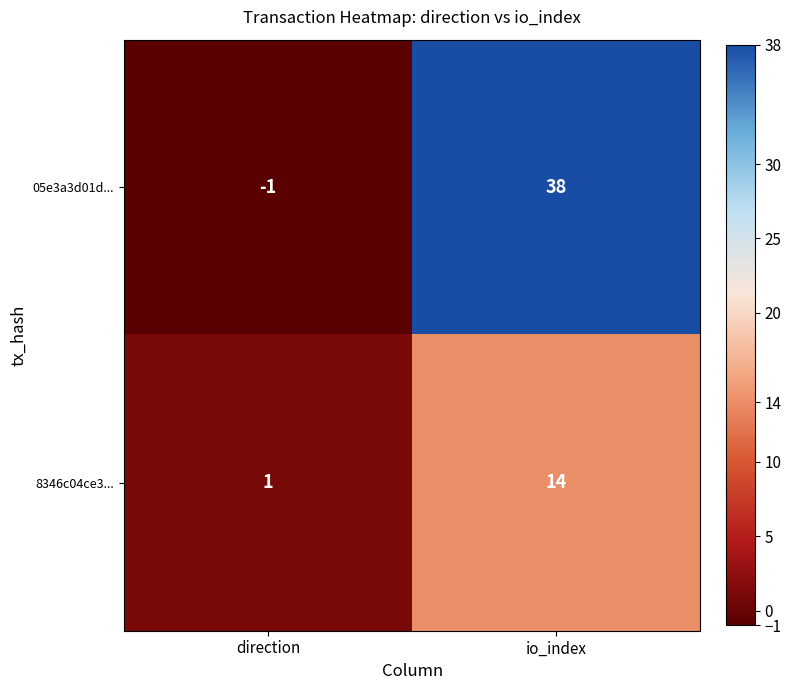

At which category is the sum across all series the highest?

io_index